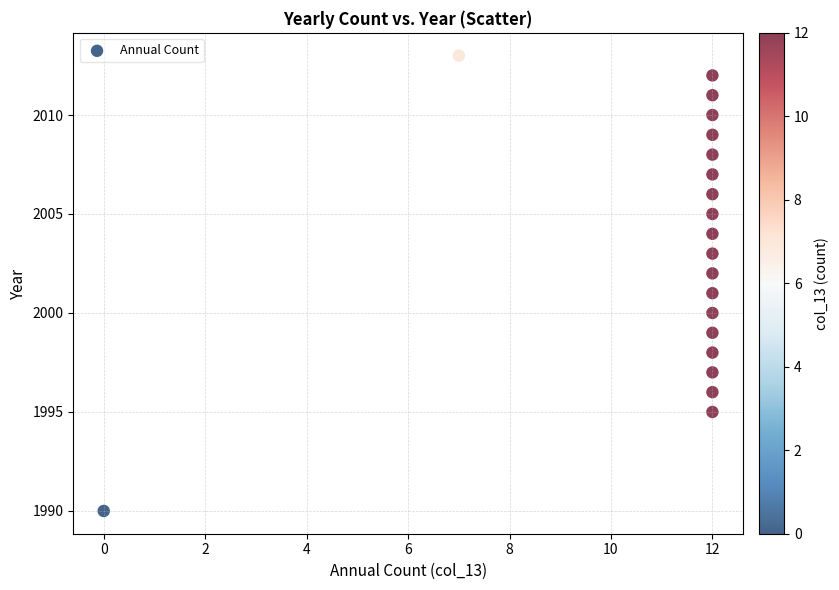

What is the range of Y values (max minus min)?

23